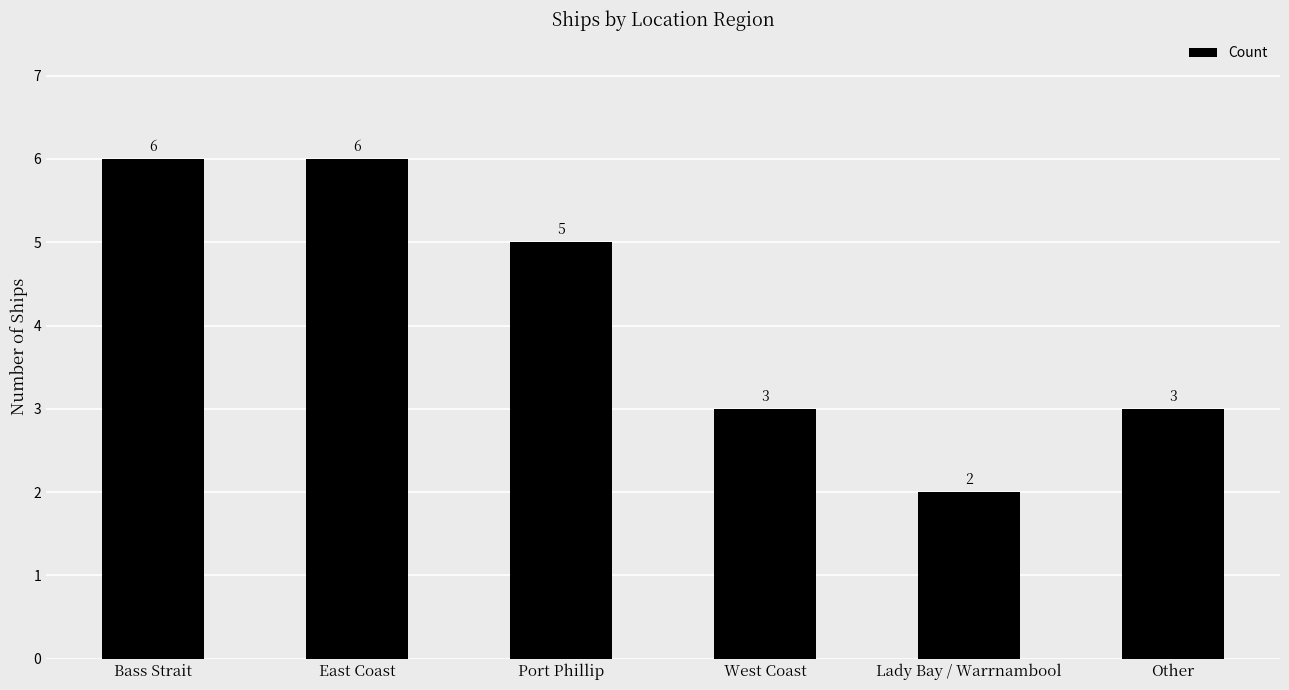

What is the label of the 2nd bar from the right?

Lady Bay / Warrnambool